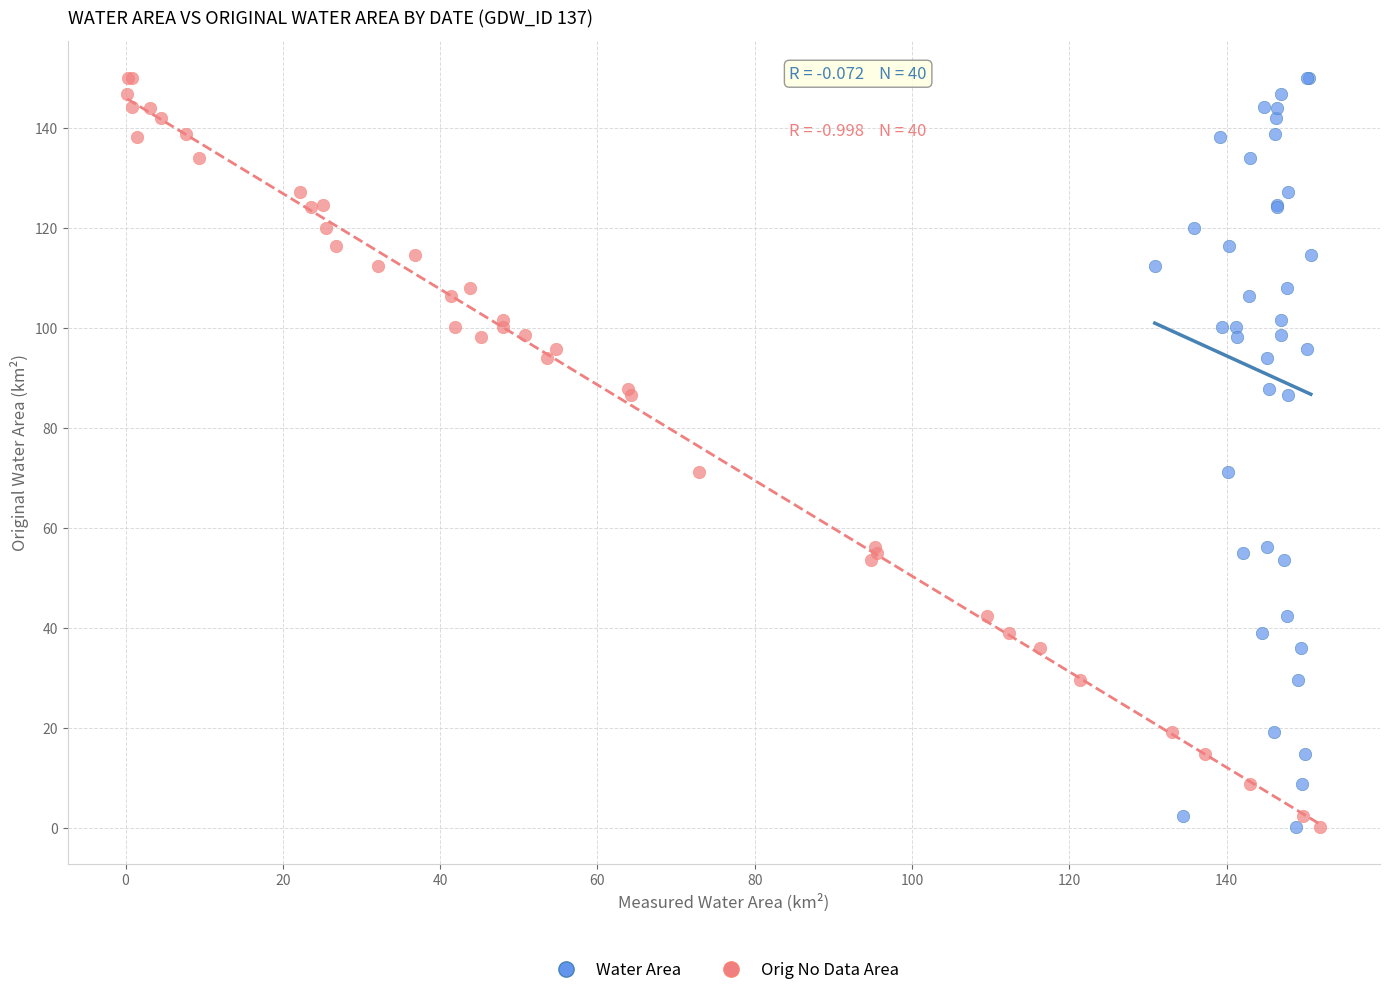

What are all the series names shown in the legend?

Water Area, Orig No Data Area